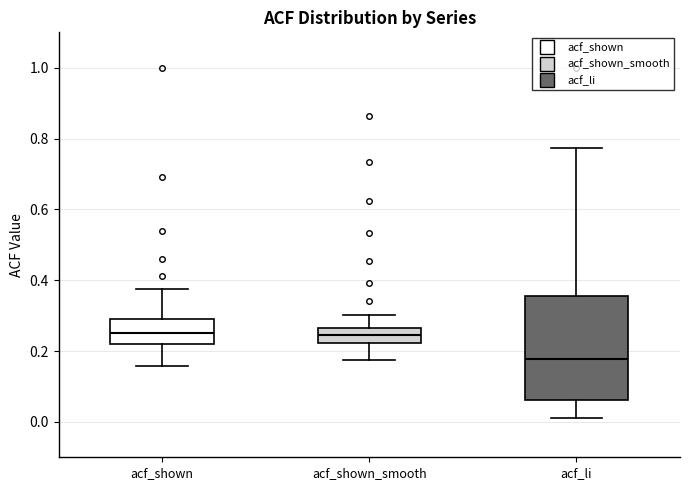

Which box is the tallest, from its lower edge to its upper edge?

acf_li